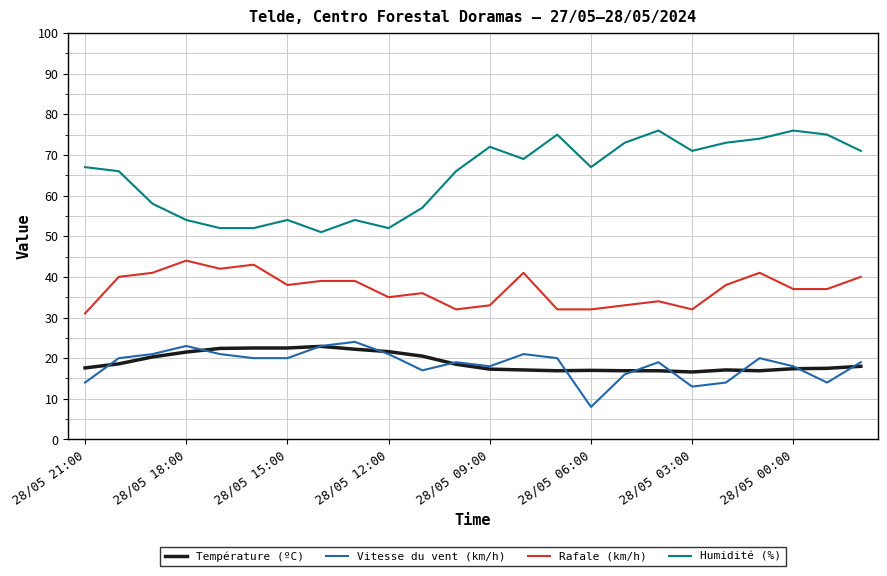

What is the maximum value shown in the chart?

76.0